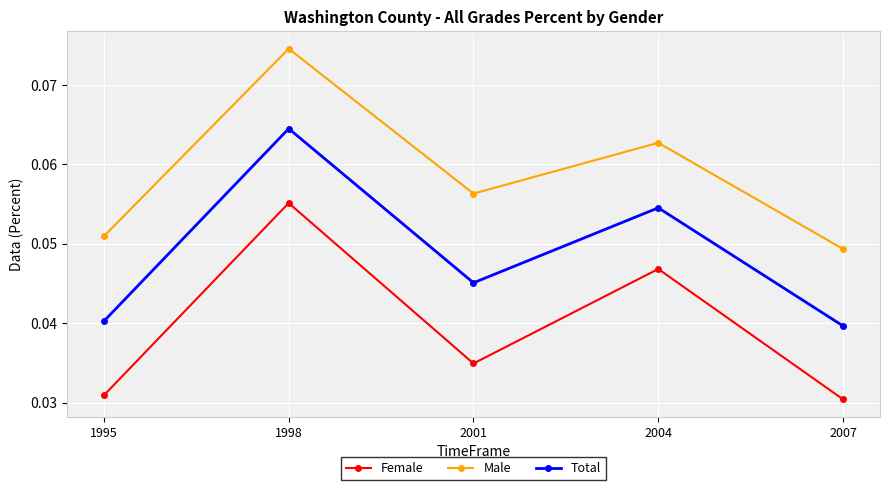

The value of Male at 2001 is 0.0. True or false?

False